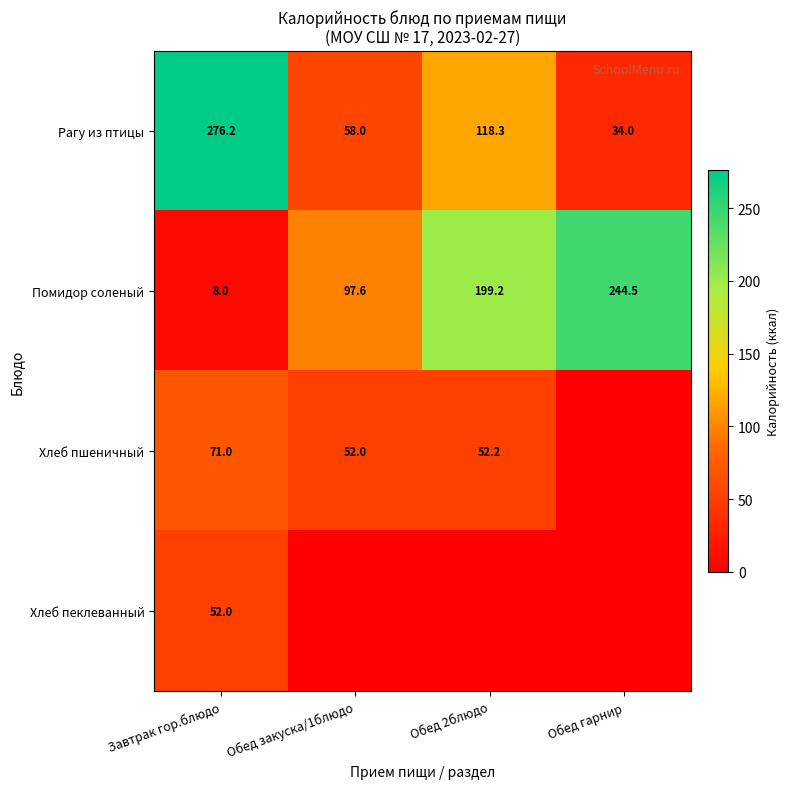

At which label is Помидор соленый closest to 126?

Обед закуска/1блюдо